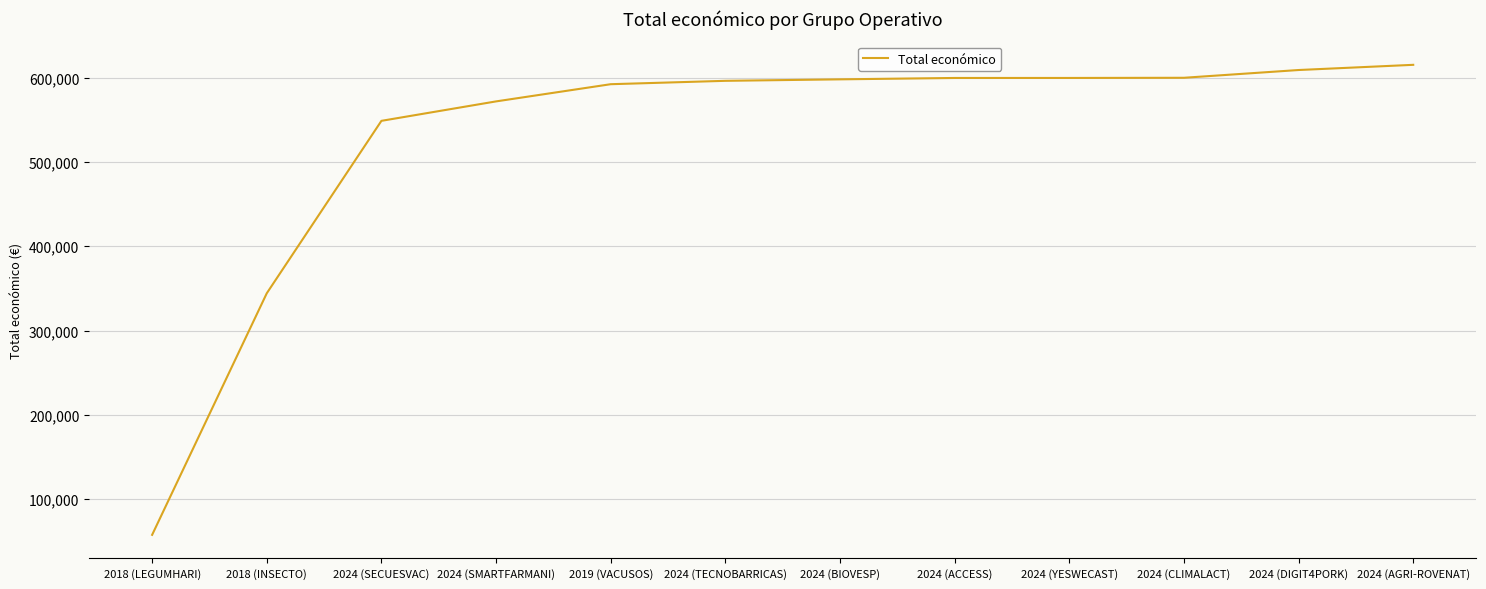

What is the sum of all values?

6333648